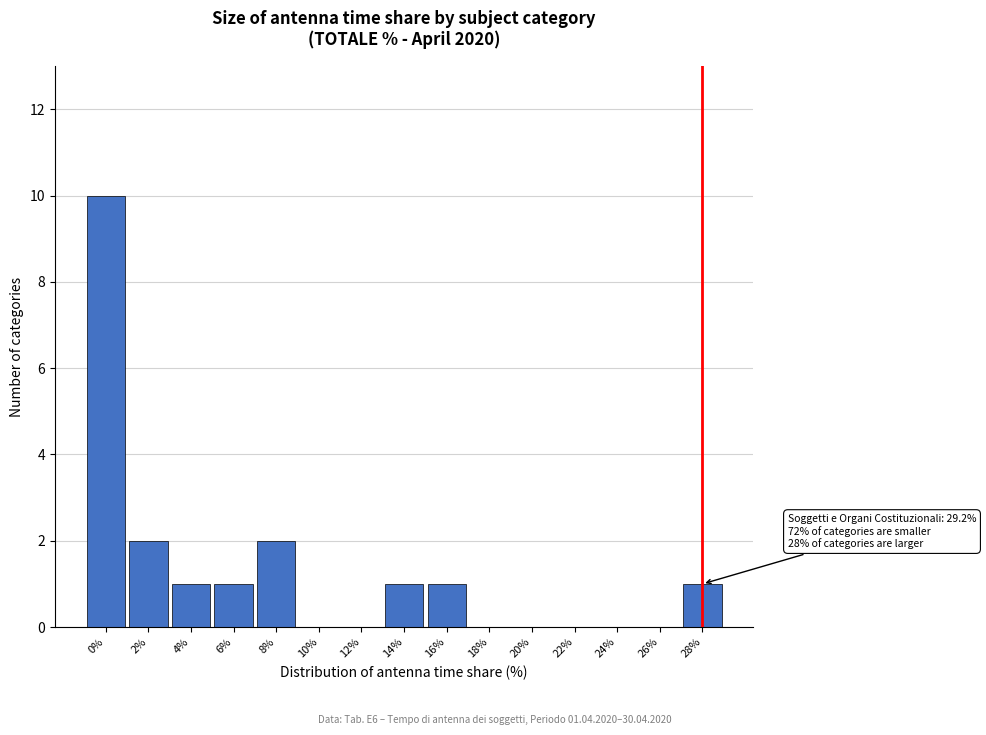

Reading left to right, transcribe all the data shown in this chart.

0%=10	2%=2	4%=1	6%=1	8%=2	10%=0	12%=0	14%=1	16%=1	18%=0	20%=0	22%=0	24%=0	26%=0	28%=1